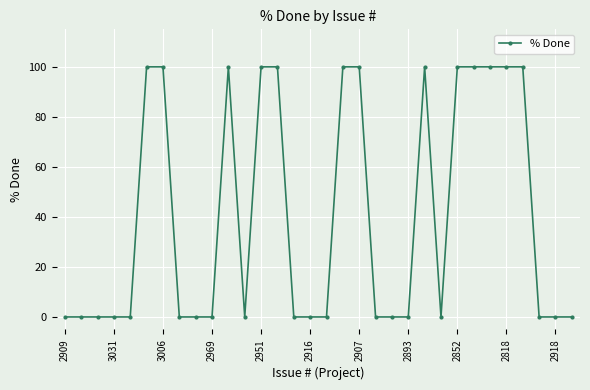

What is the difference between the maximum and second lowest values?

100